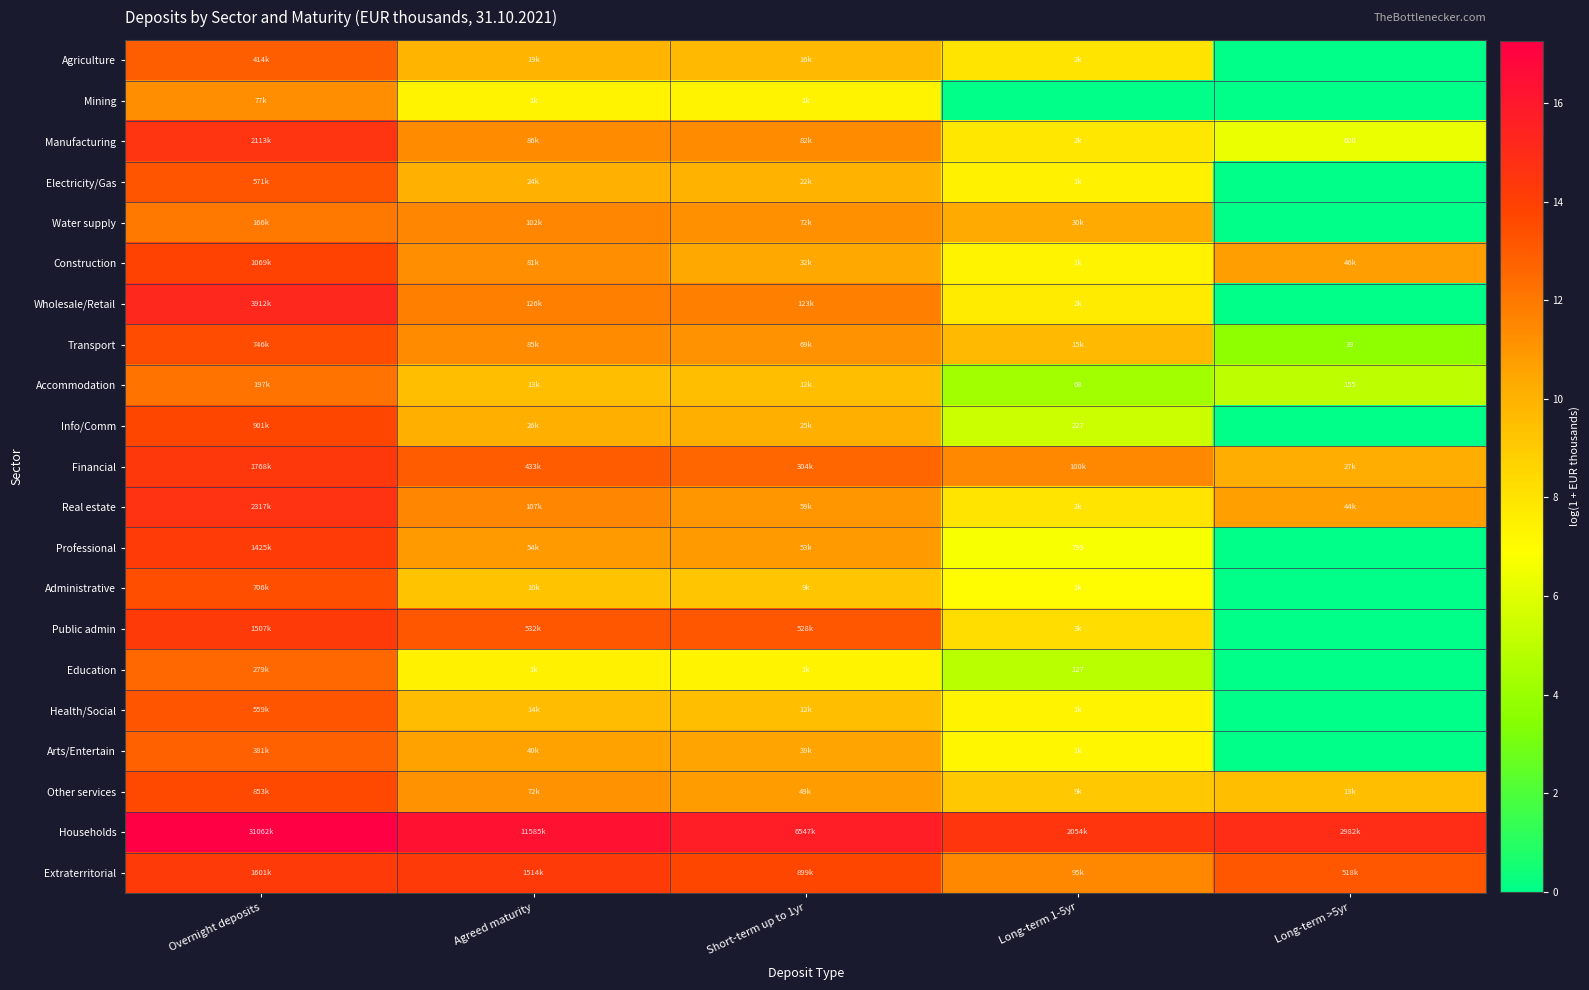

What is the difference between the highest and lowest values at Long-term 1-5yr?

14.5